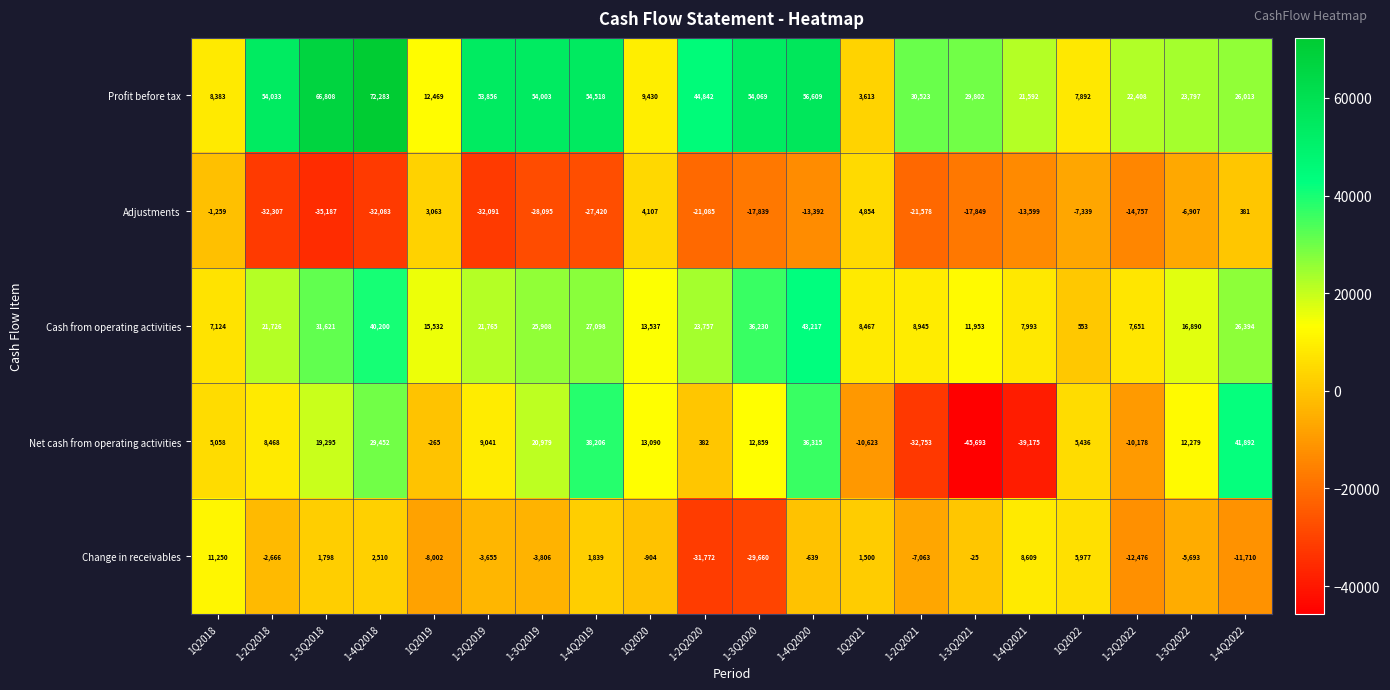

Which series changed the most between 1-3Q2018 and 1Q2021?

Profit before tax